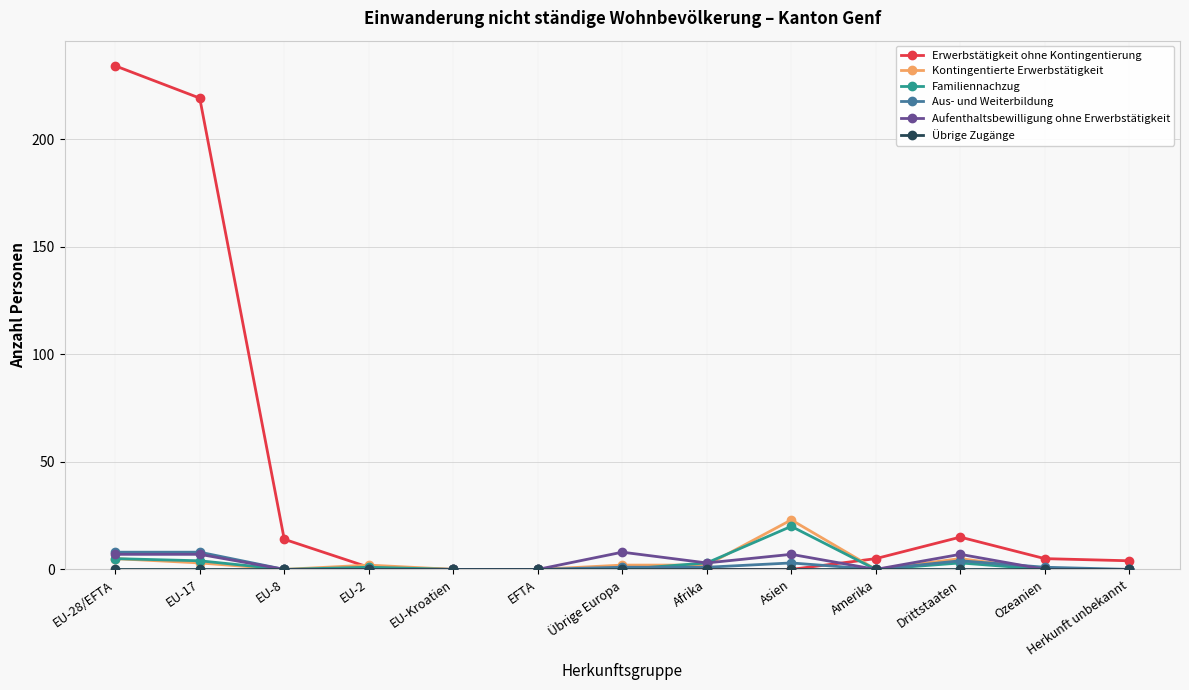

What position from the right is EU-8?

11